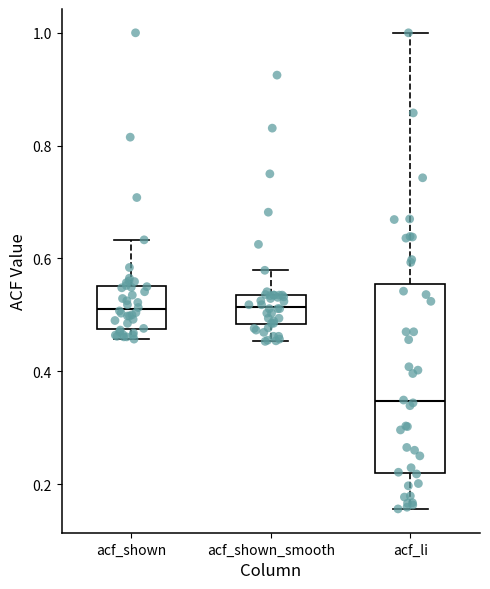

Where does the lower whisker of the box for acf_shown_smooth end on the y-axis? The values are not printed on the chart, so give them approximately, as read against the axis.

0.46